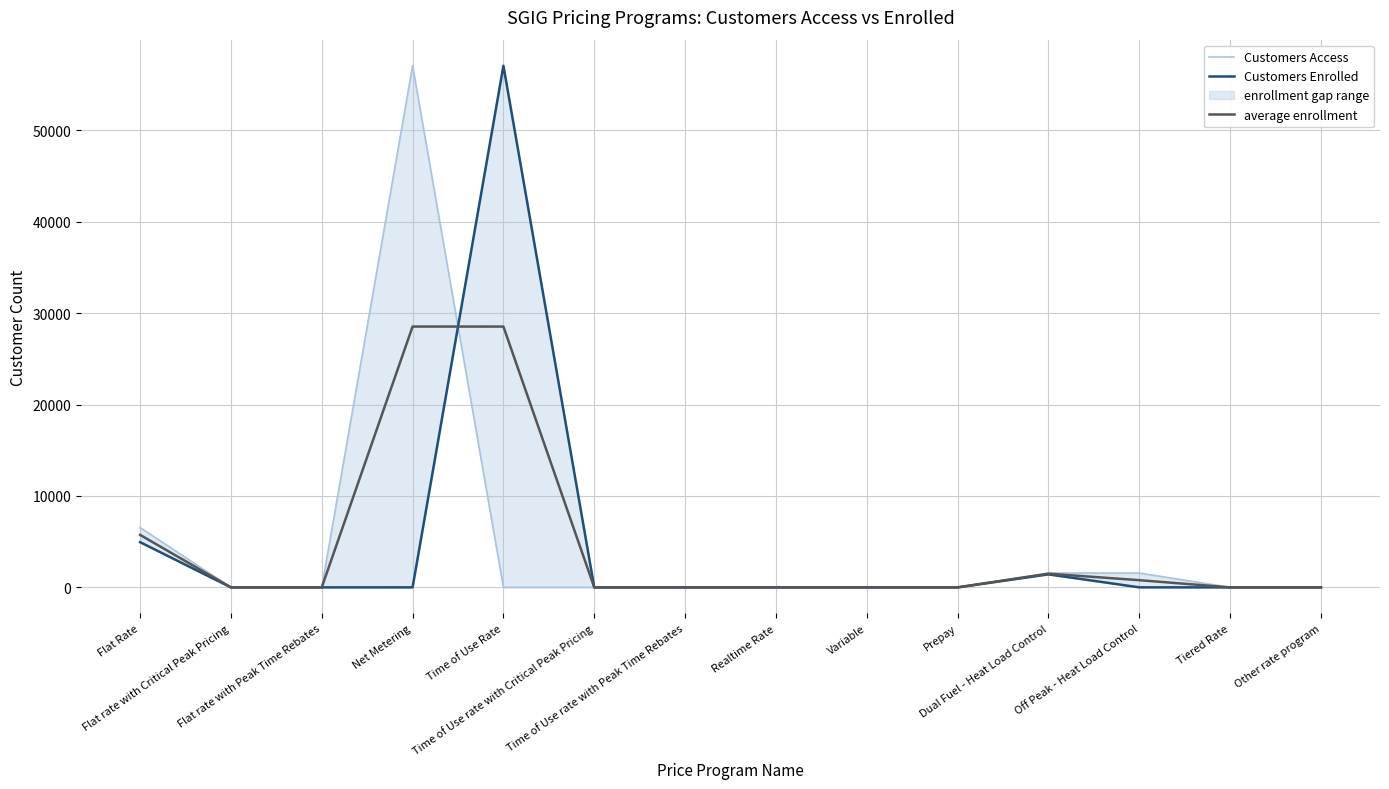

True or false: Customers Enrolled and Customers Access intersect in this chart.

True